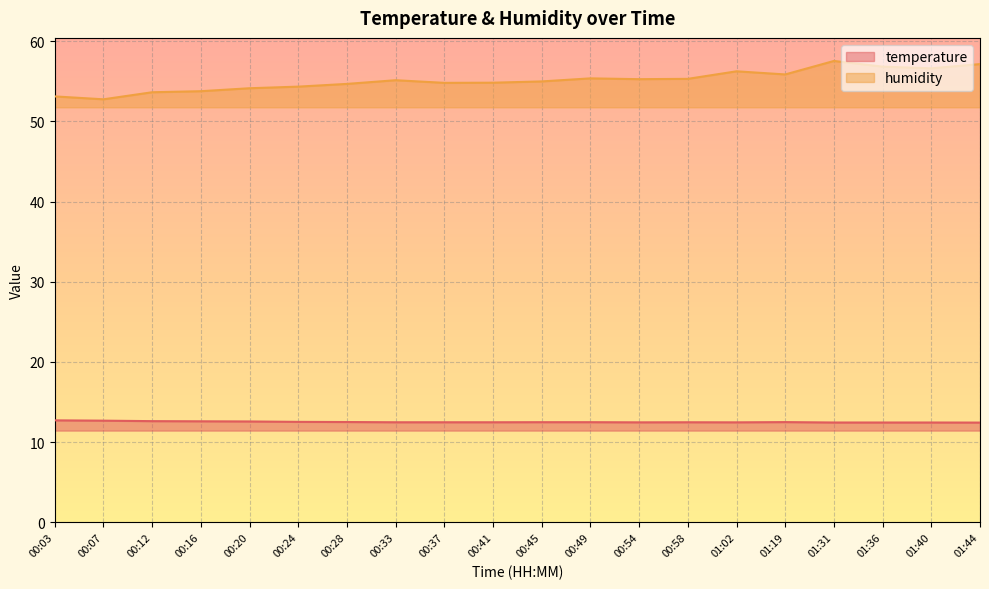

What is the value of the temperature point at the 16th from the left?

12.5